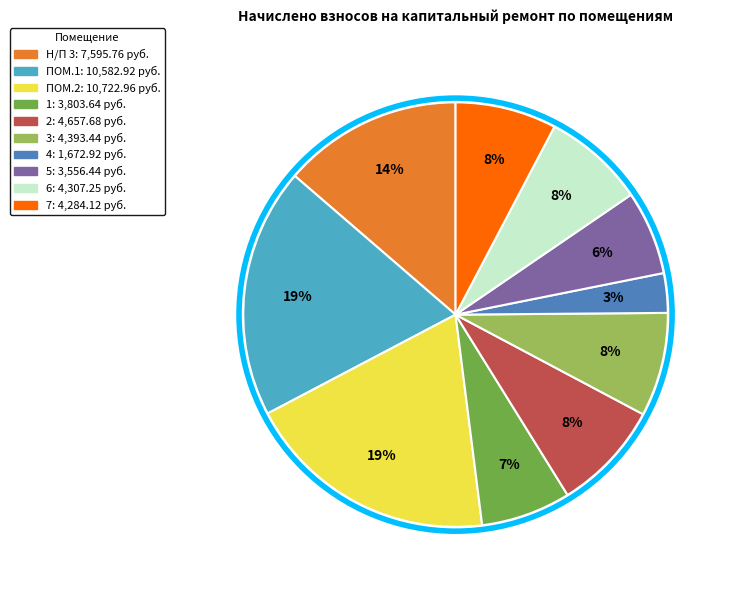

The ПОМ.1 slice represents 19% of the pie. True or false?

True